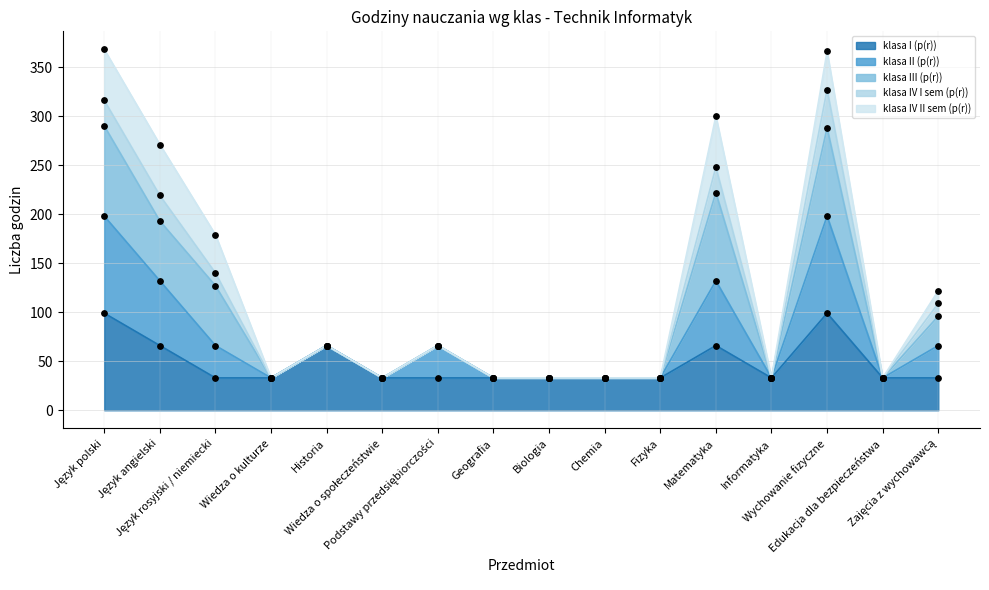

Is the value of klasa I (p(r)) at Chemia greater than the value of klasa II (p(r)) at Matematyka?

No